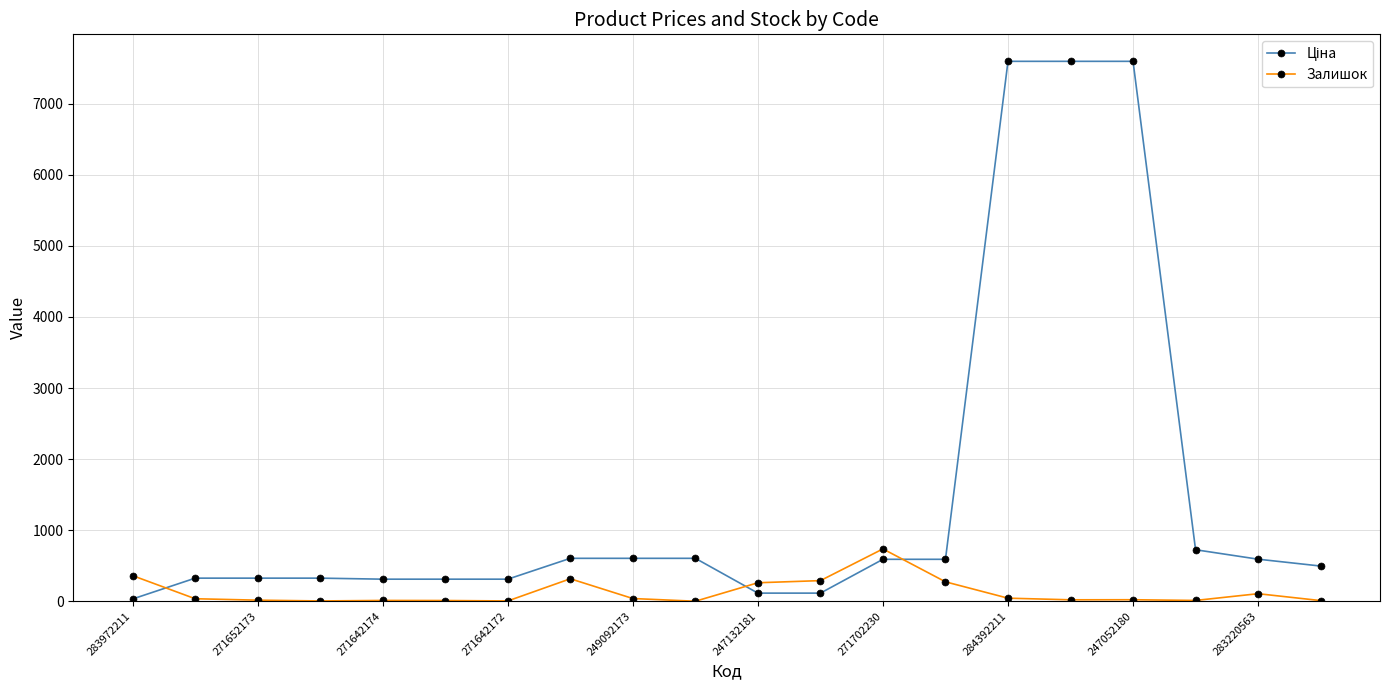

What is the highest value of the Залишок series?

736.0